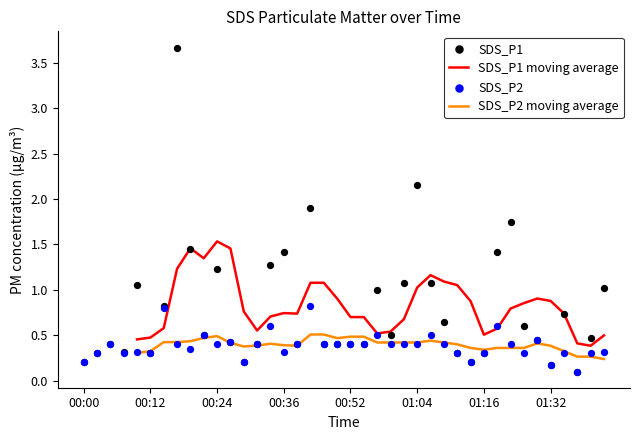

True or false: SDS_P2 moving average and SDS_P1 moving average intersect in this chart.

False